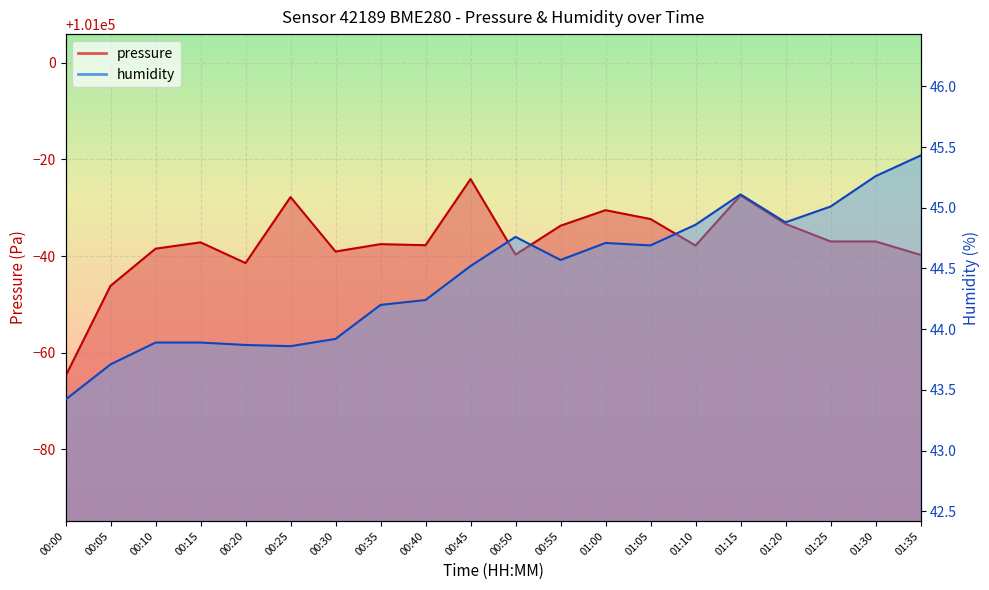

What is the spread (max minus min) of values at 01:20?

100921.8